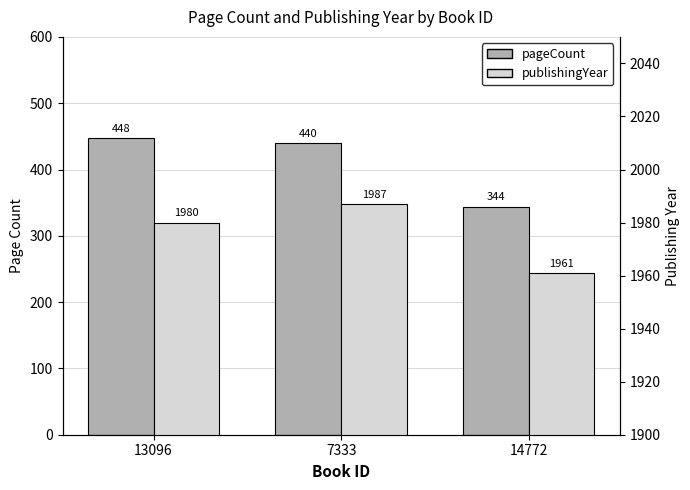

Rank the categories by pageCount value from highest to lowest.

13096, 7333, 14772